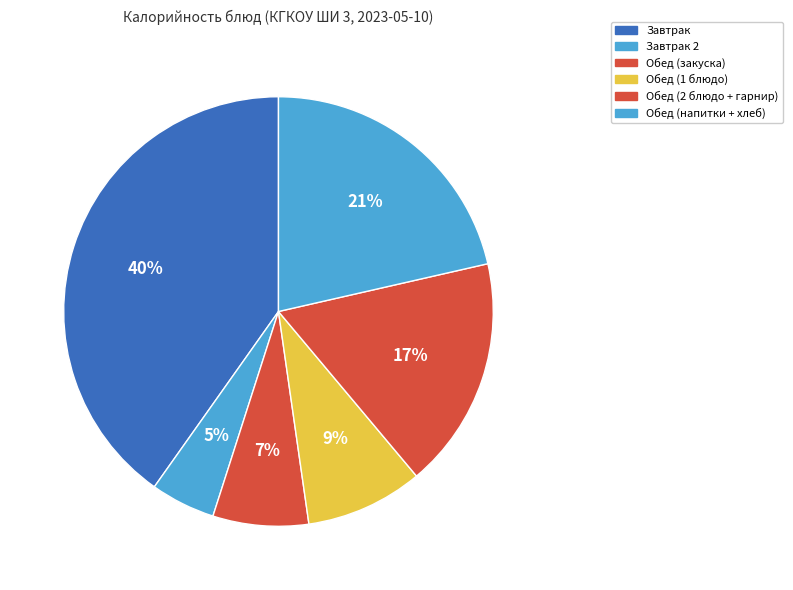

Count the number of slices in the pie.

6